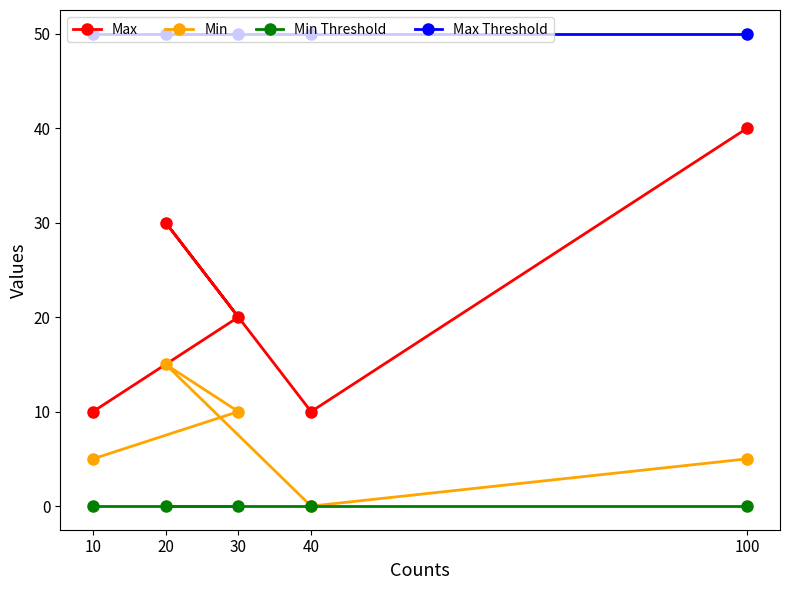

How many lines are shown in the chart?

4